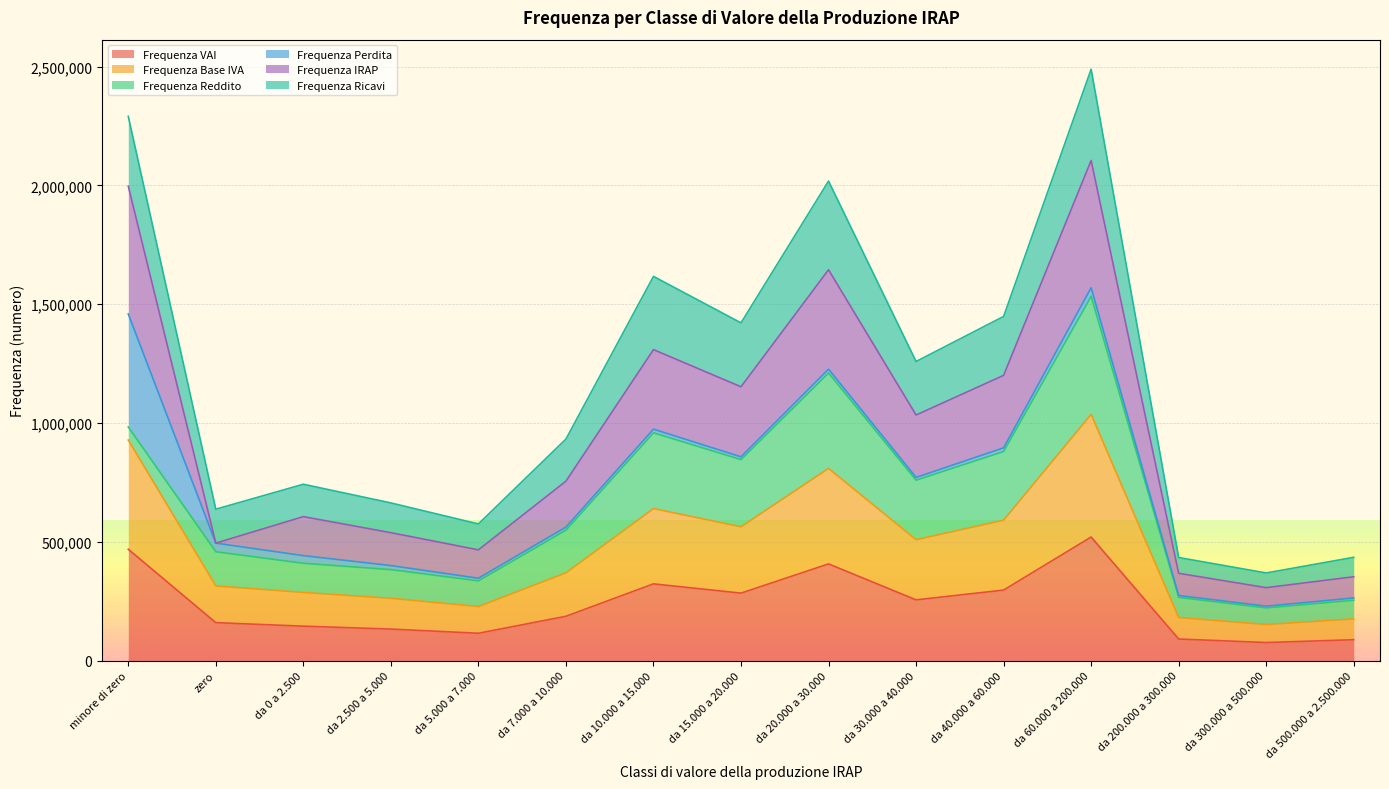

What are all the series names shown in the legend?

Frequenza VAI, Frequenza Base IVA, Frequenza Reddito, Frequenza Perdita, Frequenza IRAP, Frequenza Ricavi